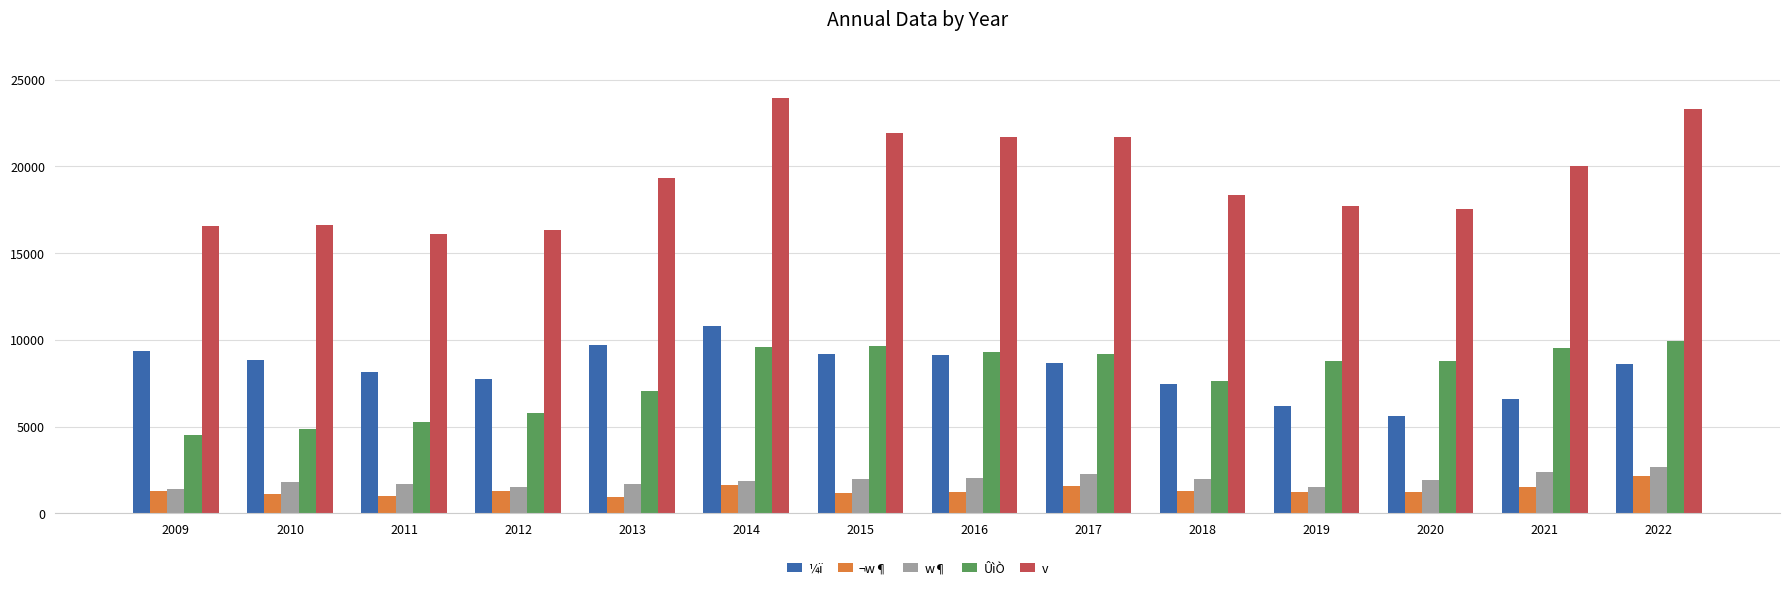

How many bars are there in each group?

5